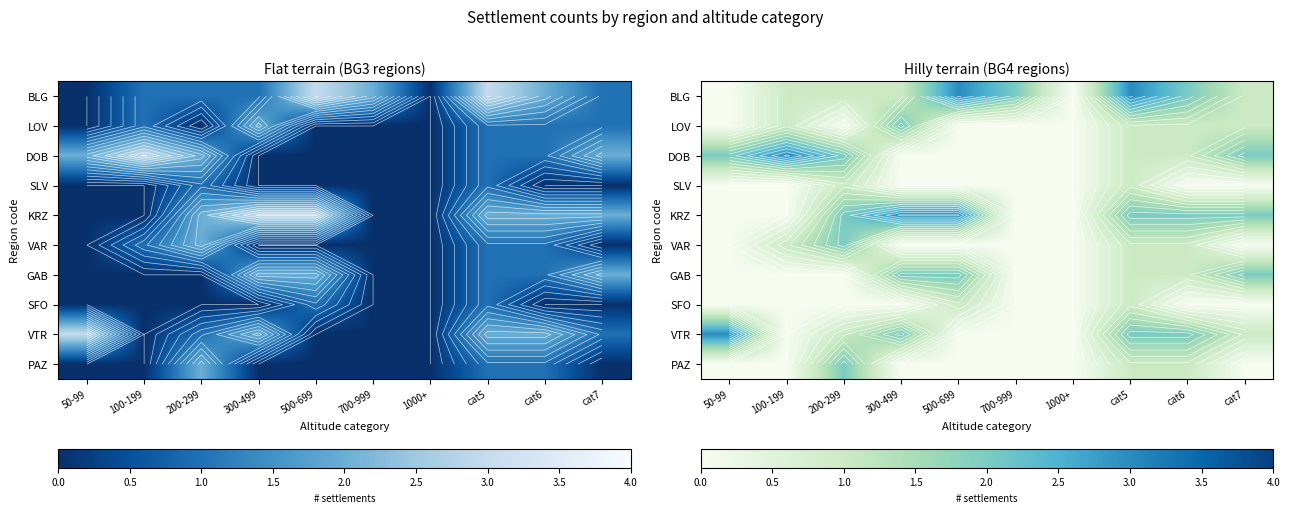

At which category is the sum across all series the highest?

cat5